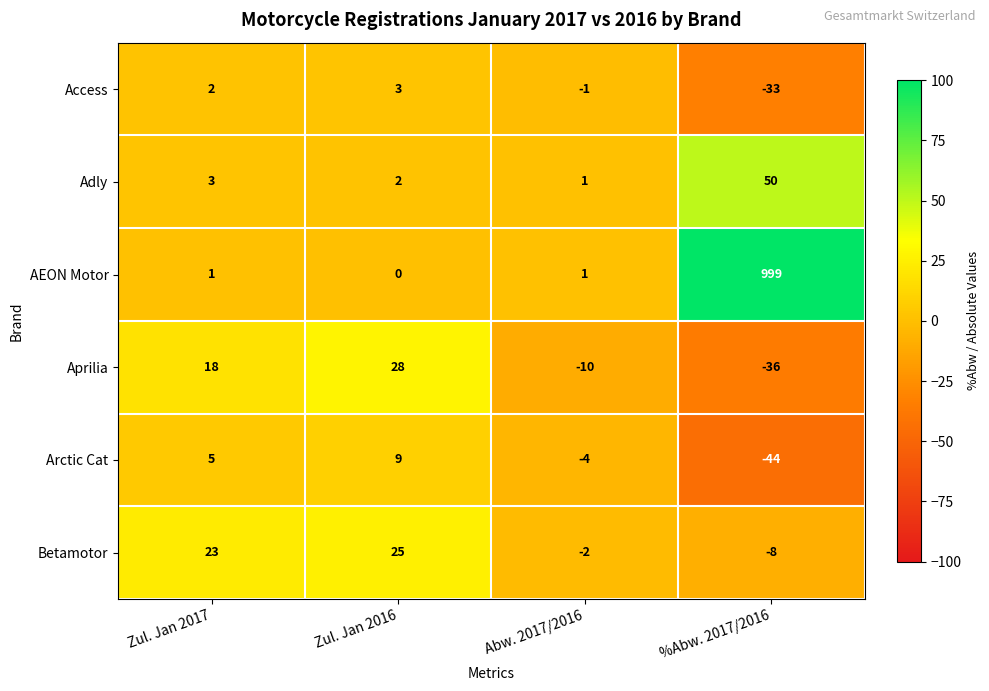

List the series in order of their peak value, lowest first.

Access, Arctic Cat, Betamotor, Aprilia, Adly, AEON Motor